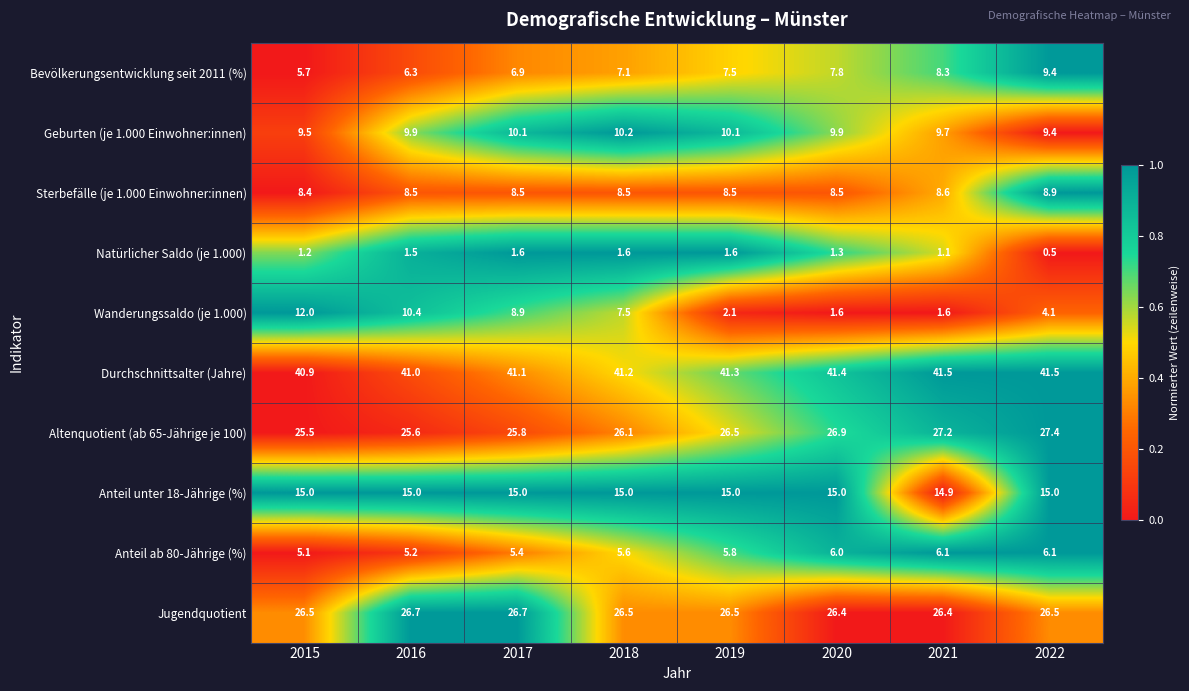

What is the difference between the Bevölkerungsentwicklung seit 2011 (%) values at 2015 and 2022?

3.7